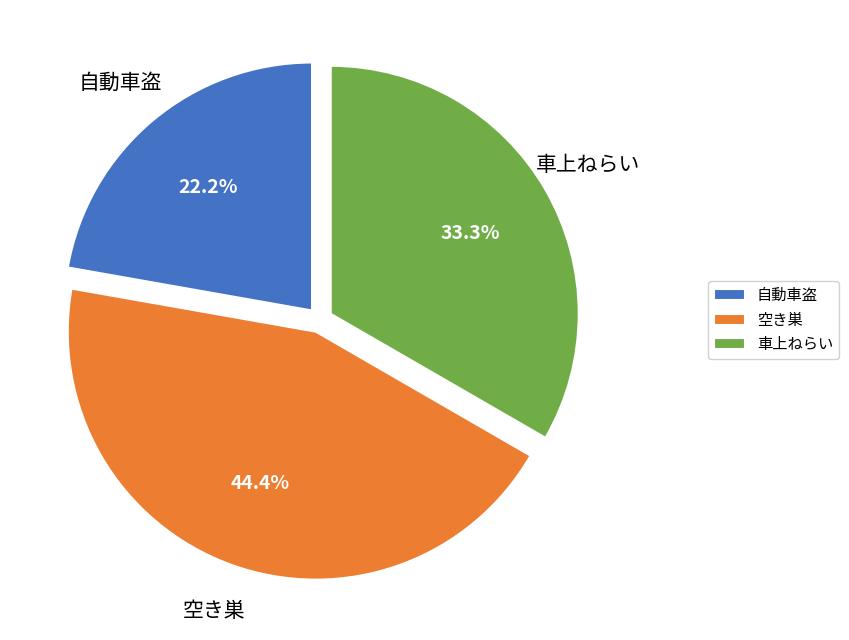

To the nearest percent, what portion does 車上ねらい represent?

33%